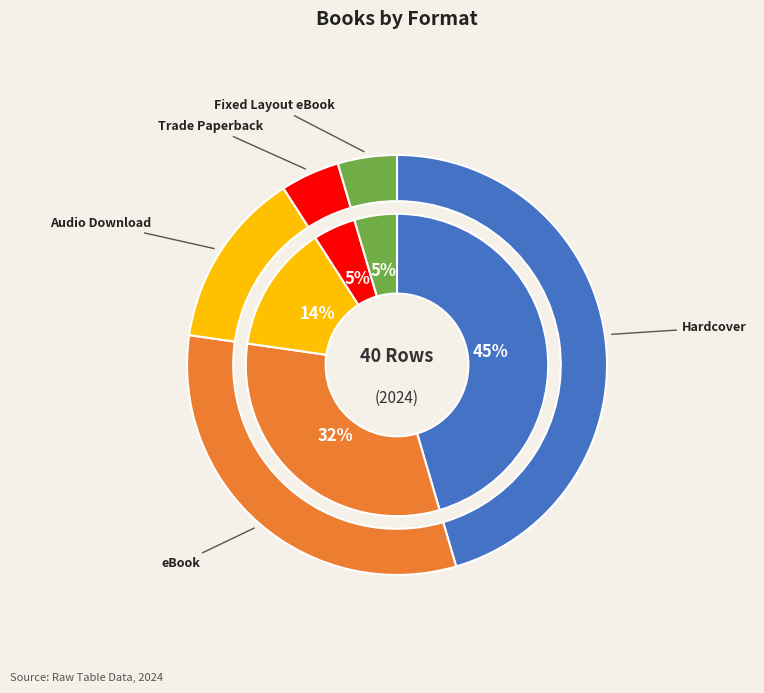

Combined, what portion of the pie is Hardcover and eBook?

77.3%